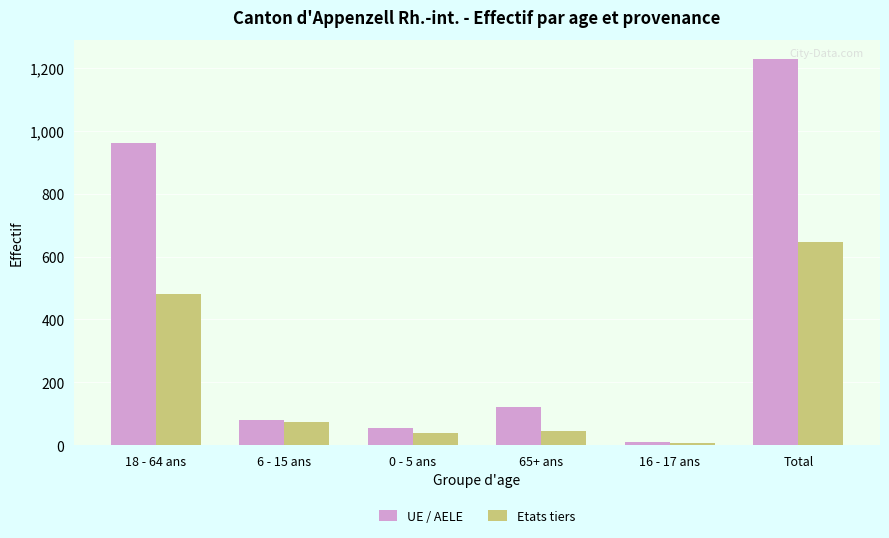

What is the greatest value displayed?

1229